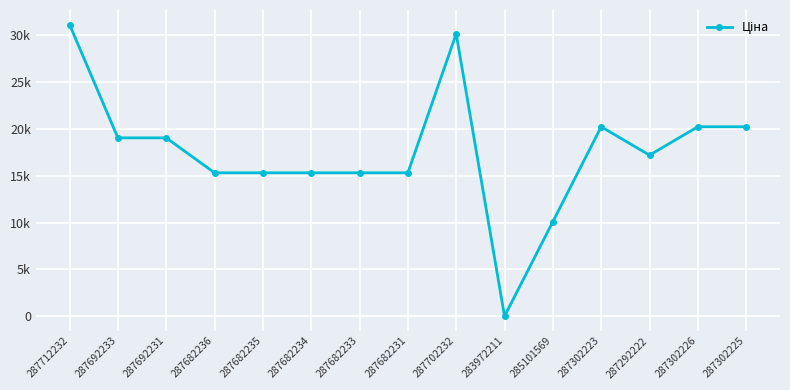

Does the chart have visible grid lines?

Yes